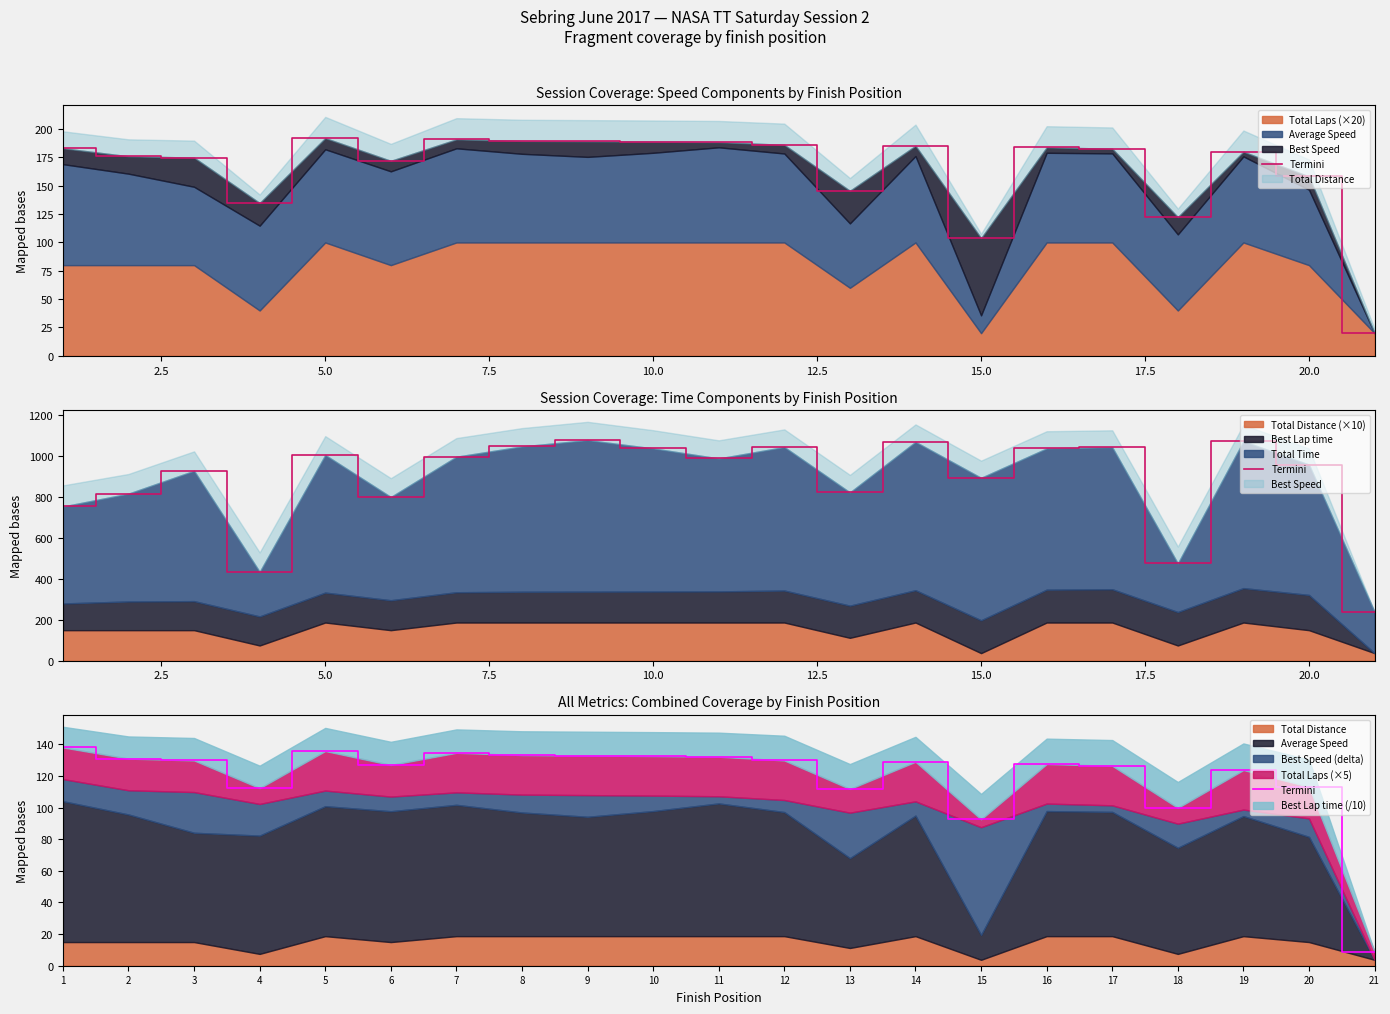

Reading right to left, extract all data points from this chart.

8.7	113.2	123.7	99.8	126.4	127.5	92.6	128.9	111.8	129.8	132.2	132.6	132.9	133.2	134.6	127.0	135.8	112.3	129.8	131.0	138.0